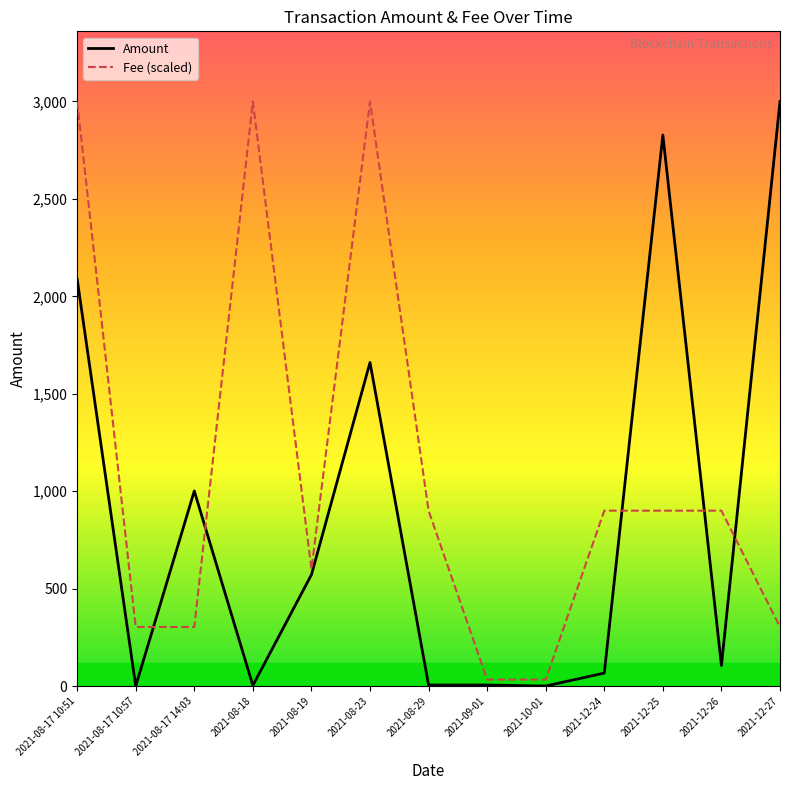

List the series in order of their overall mean, lowest first.

Amount, Fee (scaled)